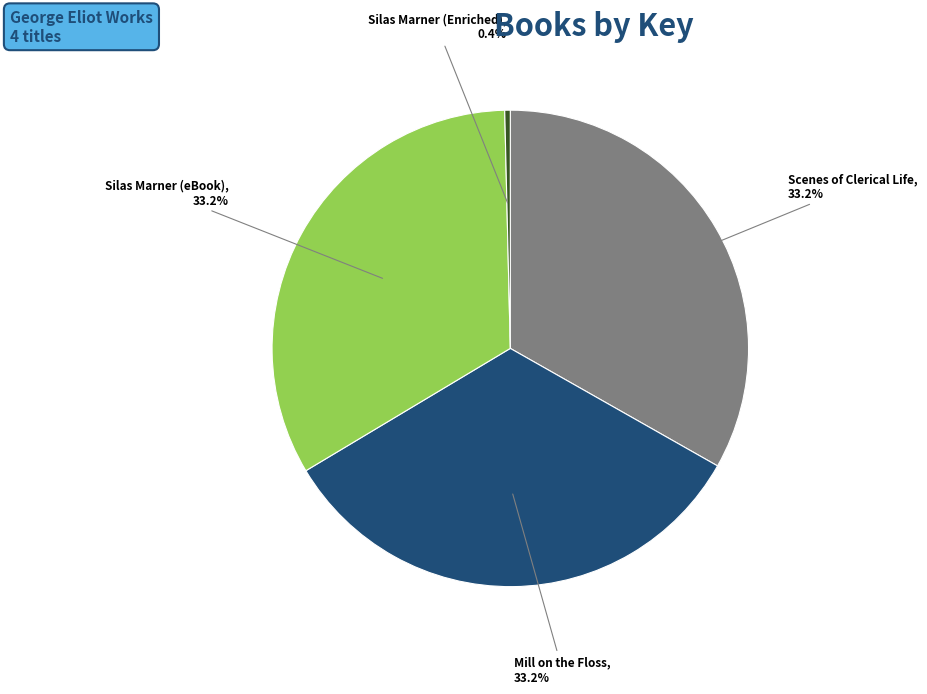

To the nearest percent, what portion does Mill on the Floss represent?

33%